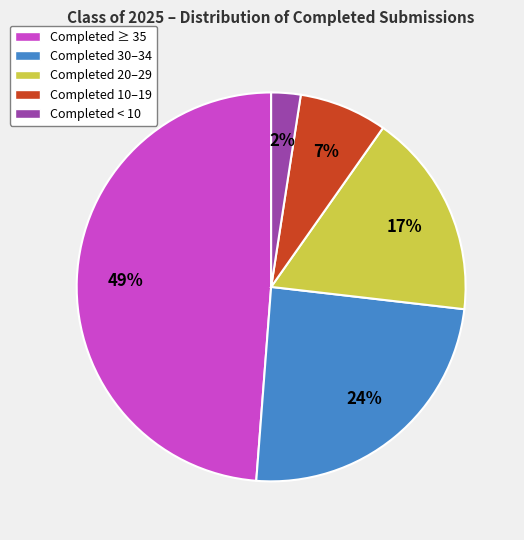

Which has a higher value, Completed 30–34 or Completed 10–19?

Completed 30–34